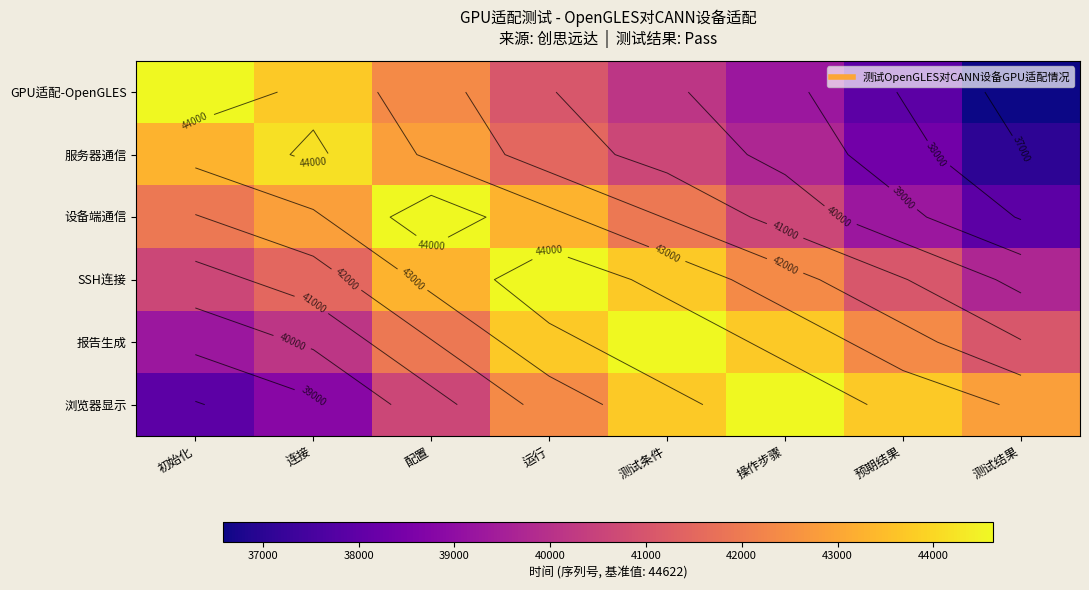

The 服务器通信 series shows 39713.6 at 操作步骤. True or false?

True